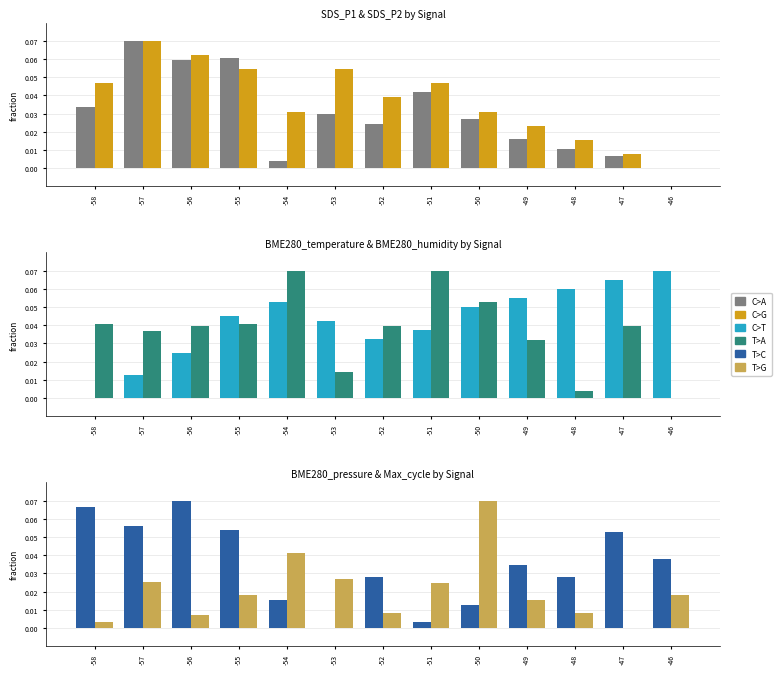

Count the number of data series in this chart.

6